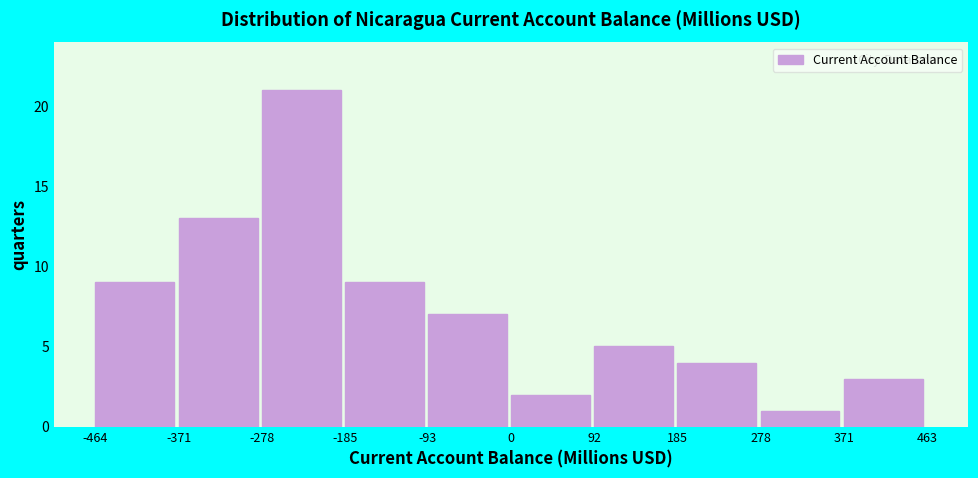

Reading left to right, list every bar in this chart as the range it spans on the x-axis followed by its height. The values are not printed on the chart, so give them approximately, as read against the axis.

-464 to -371: 9
-371 to -278: 13
-278 to -185: 21
-185 to -93: 9
-93 to 0: 7
0 to 92: 2
92 to 185: 5
185 to 278: 4
278 to 371: 1
371 to 463: 3